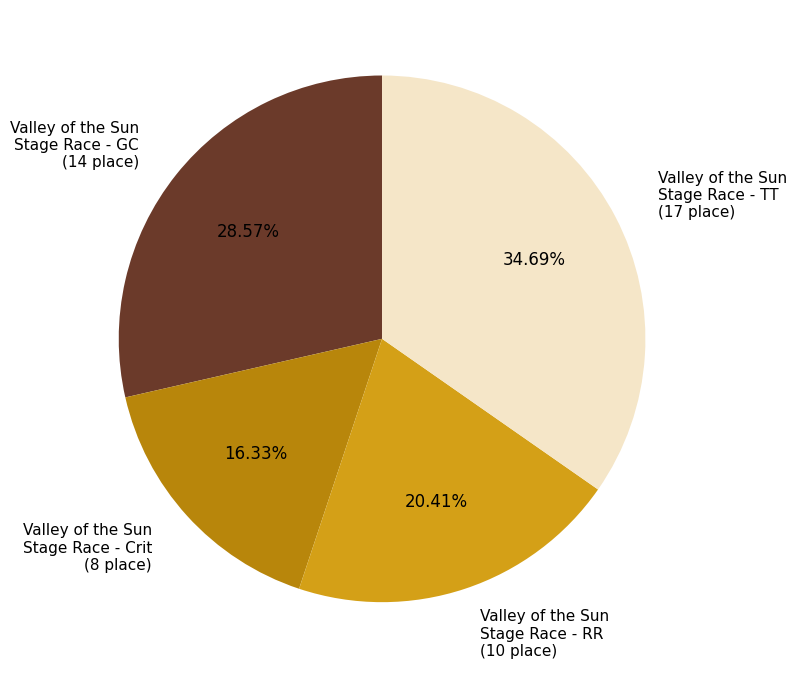

What portion of the pie excludes Valley of the Sun Stage Race - GC?

71.4%